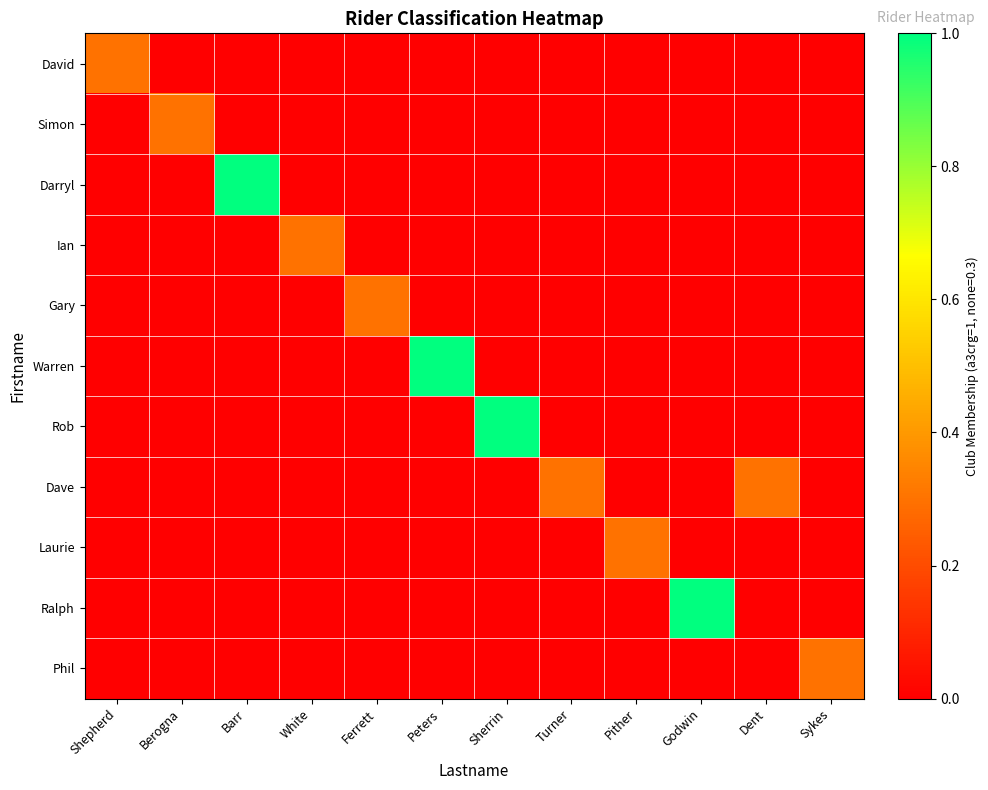

At Ferrett, list the series in order from smallest to largest.

David, Simon, Darryl, Ian, Warren, Rob, Dave, Laurie, Ralph, Phil, Gary